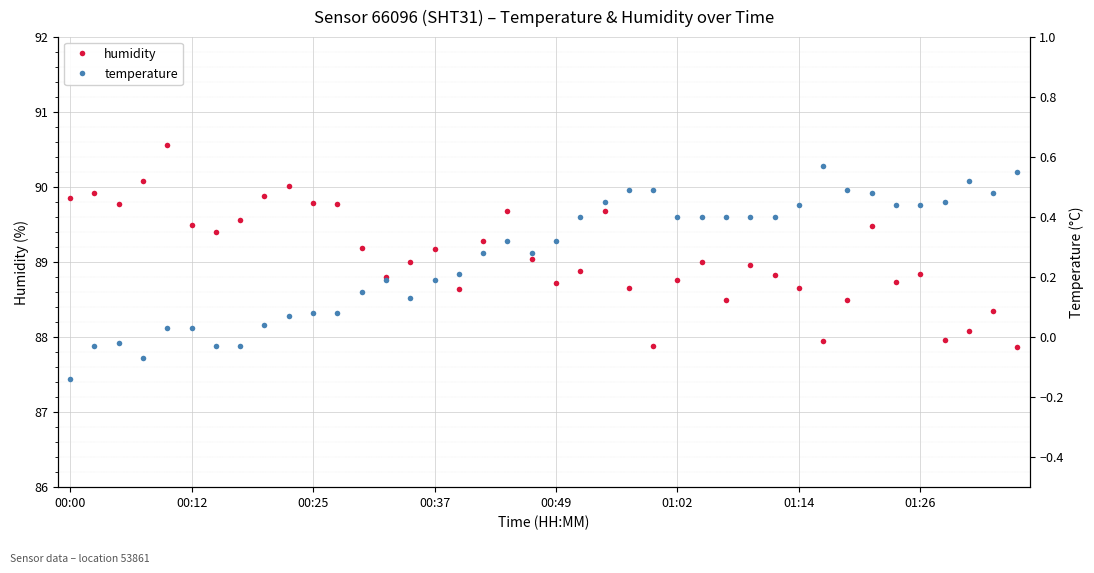

Is the value of temperature at 8 greater than the value of humidity at 29?

No